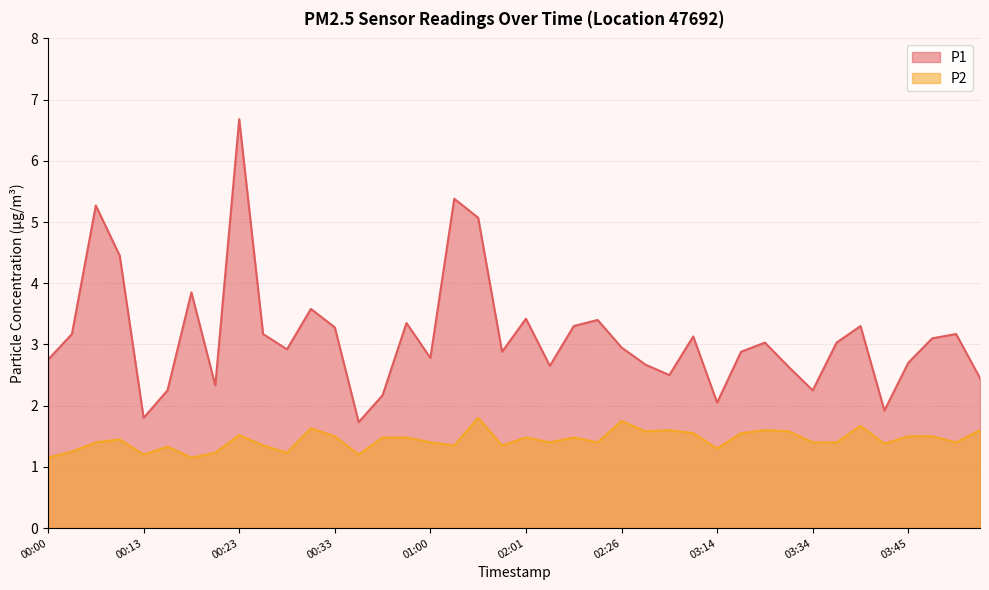

What is the difference between the maximum and second lowest values in the P2 series?

0.7